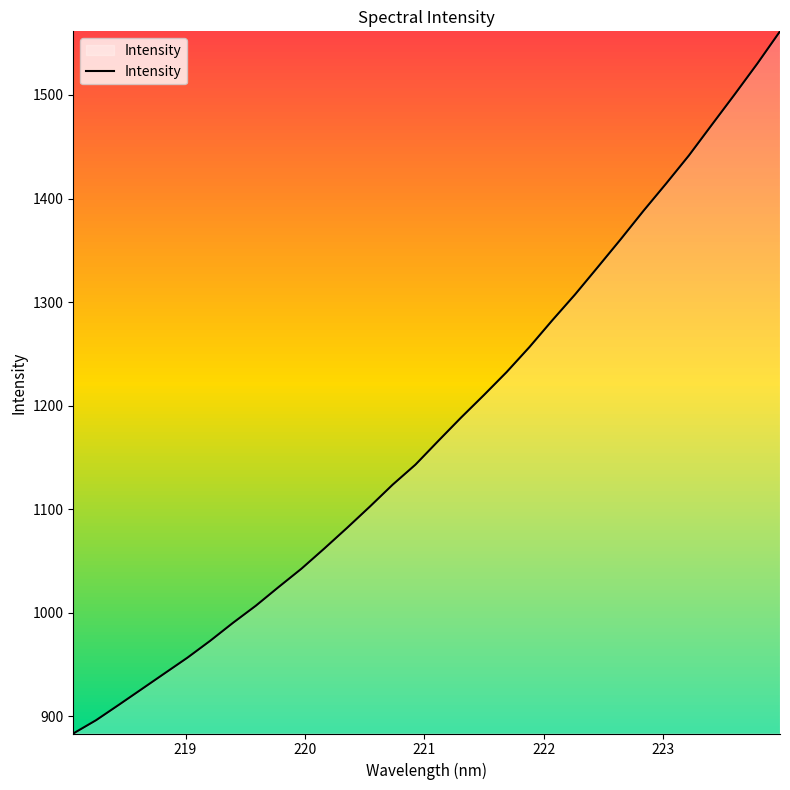

What is the minimum value shown in the chart?

883.5